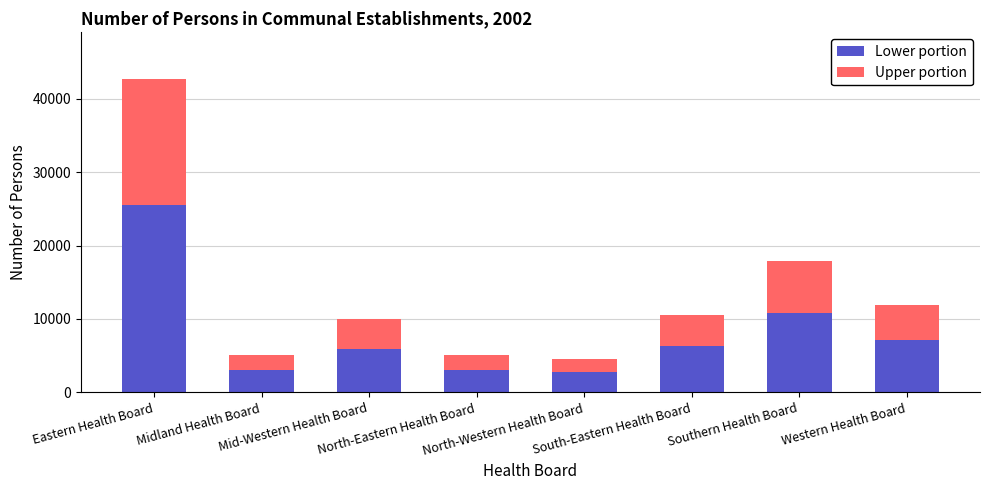

What is the average value of the Lower portion series?

8076